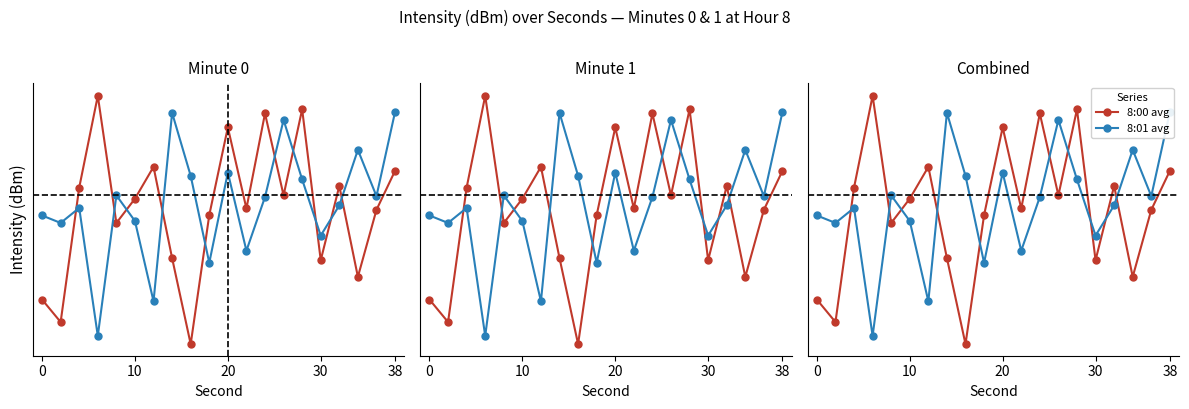

What value does the 8:00 avg series have at 30?

-121.6